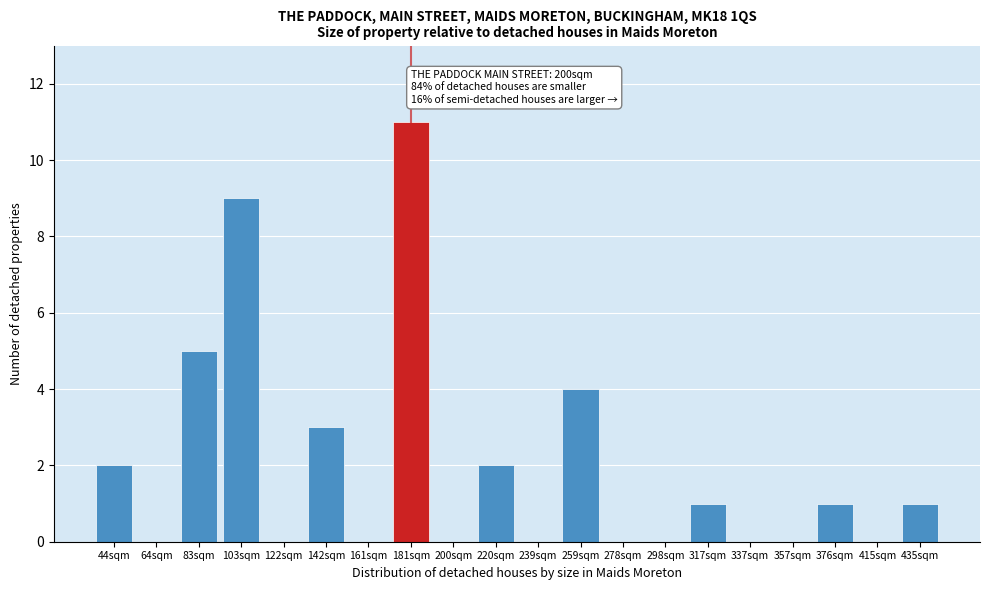

Reading left to right, what are all the values shown in this chart?

44sqm=2	64sqm=0	83sqm=5	103sqm=9	122sqm=0	142sqm=3	161sqm=0	181sqm=11	200sqm=0	220sqm=2	239sqm=0	259sqm=4	278sqm=0	298sqm=0	317sqm=1	337sqm=0	357sqm=0	376sqm=1	415sqm=0	435sqm=1